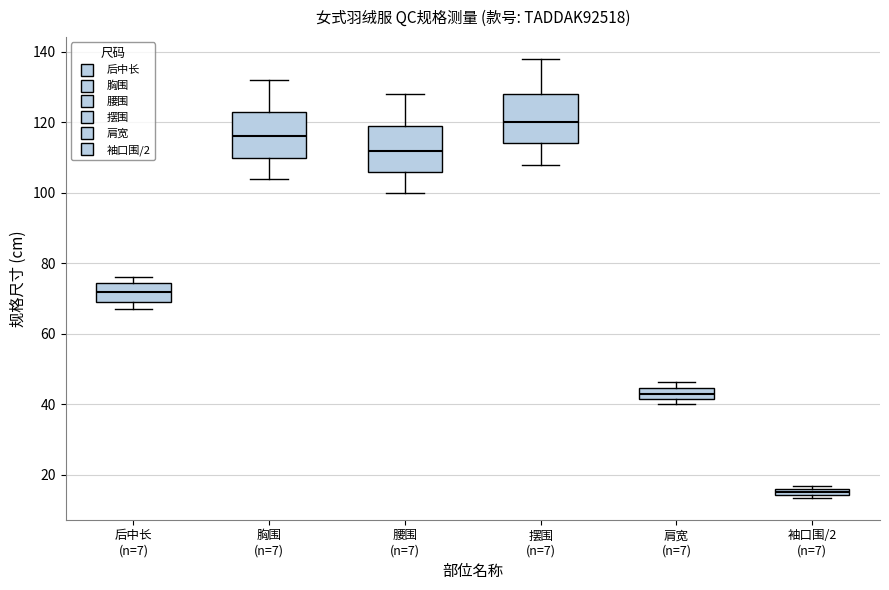

Where is the lower edge of the box for 袖口围/2 (n=7) on the y-axis? The values are not printed on the chart, so give them approximately, as read against the axis.

14